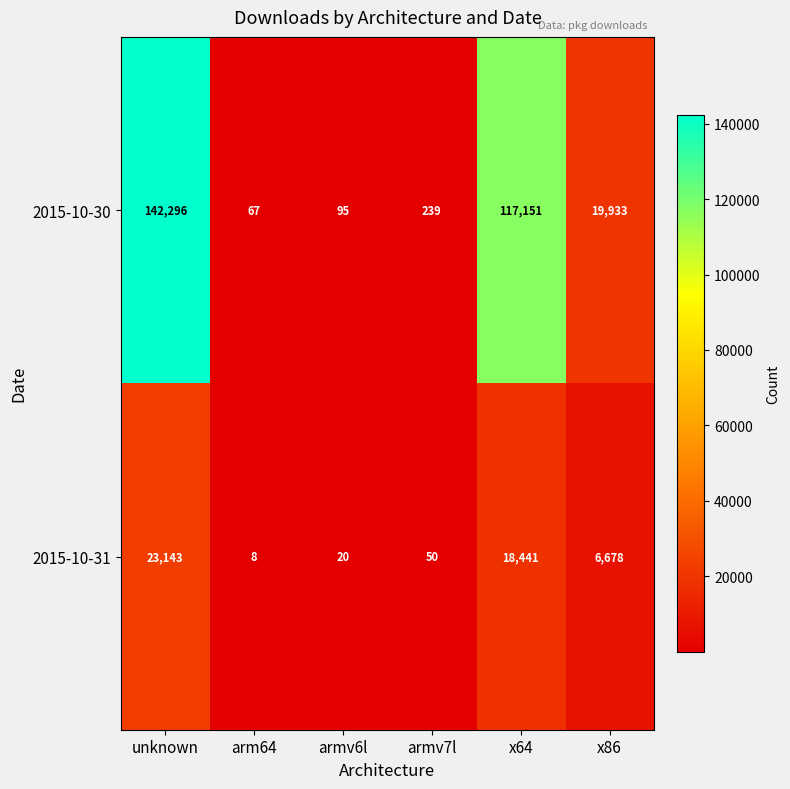

Which label corresponds to the smallest value in the chart?

arm64